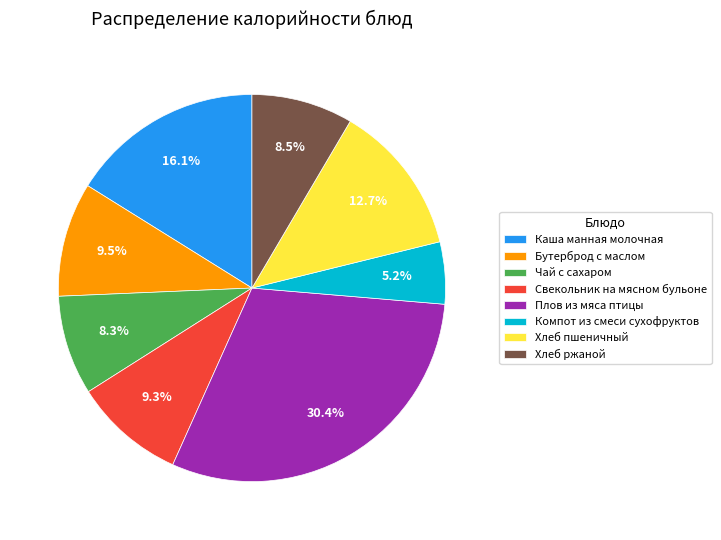

To the nearest percent, what is the combined percentage of Свекольник на мясном бульоне and Компот из смеси сухофруктов?

14%